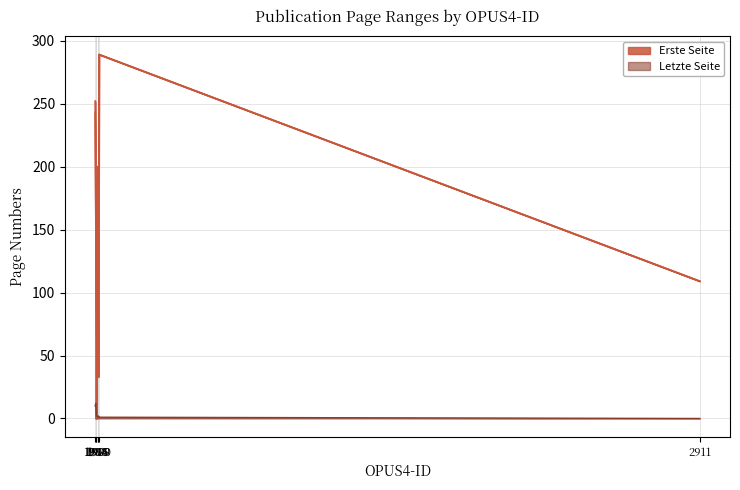

Rank the categories by Seitenzahl value from lowest to highest.

2911, 1988, 1990, 1986, 1989, 1984, 1985